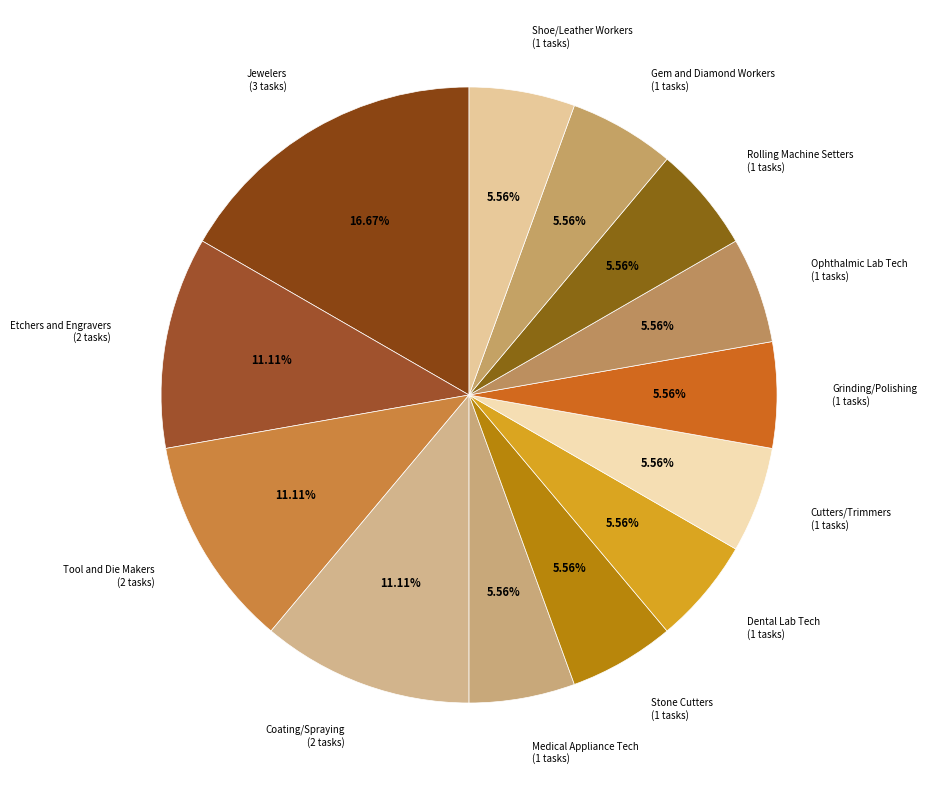

To the nearest percent, what is the difference between the largest and smallest slice percentages?

11%